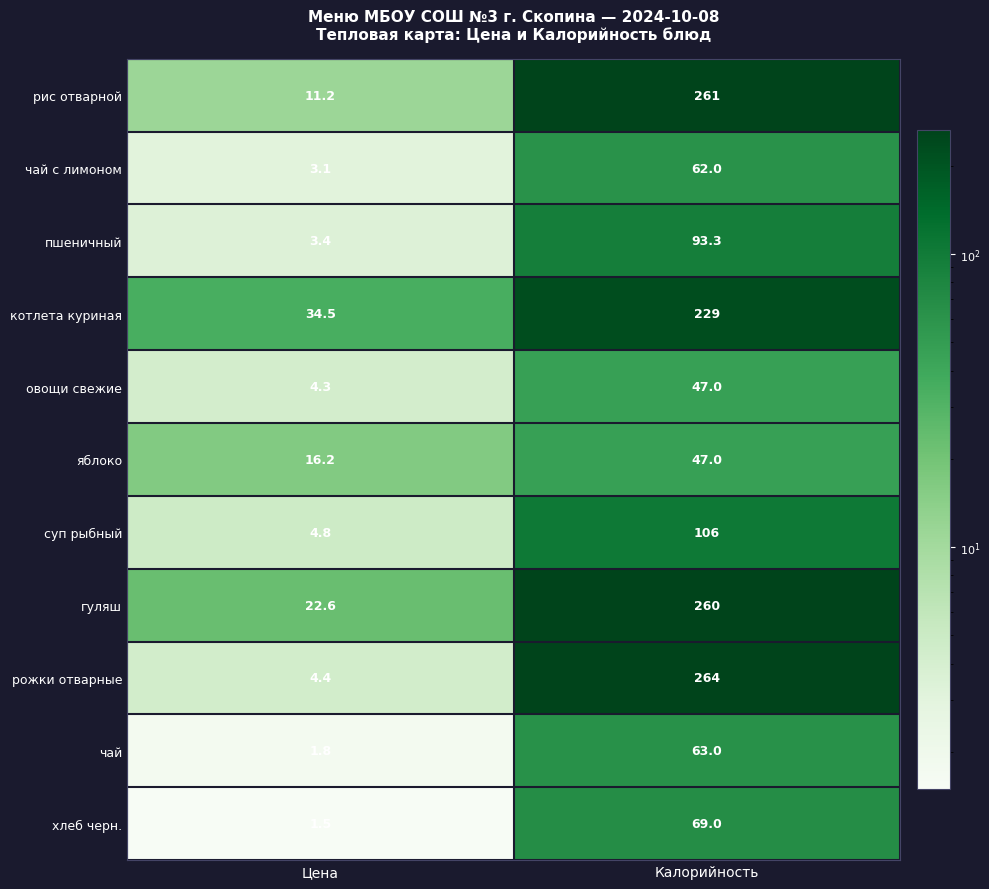

Is it true that чай с лимоном equals 4.3 at Цена?

False